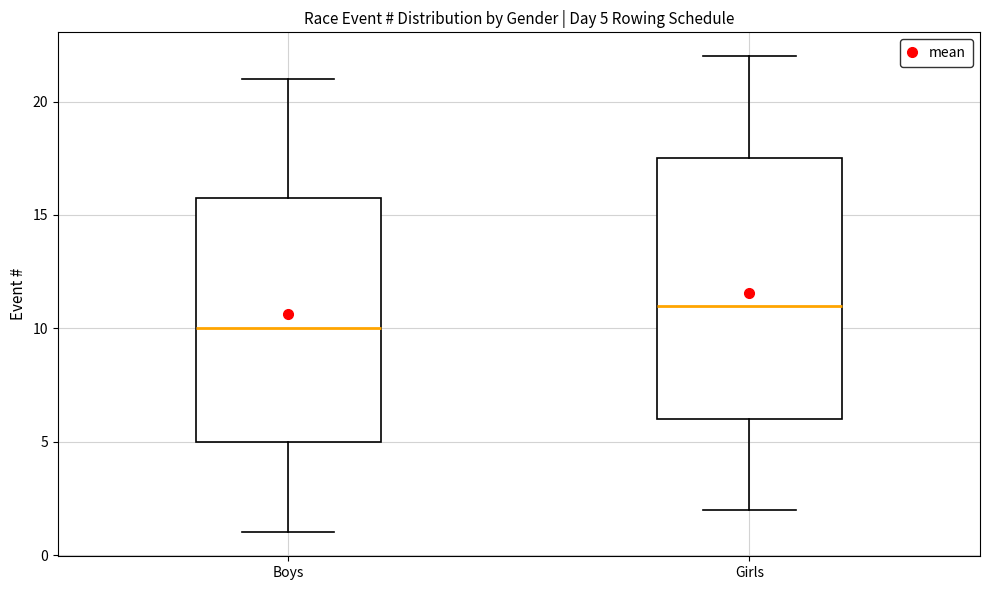

Which box's median line is the highest?

Girls